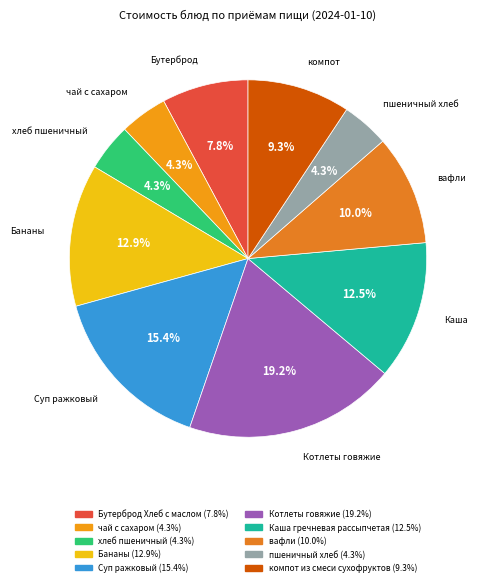

To the nearest percent, what is the difference between the Суп ражковый and Бананы slice percentages?

3%